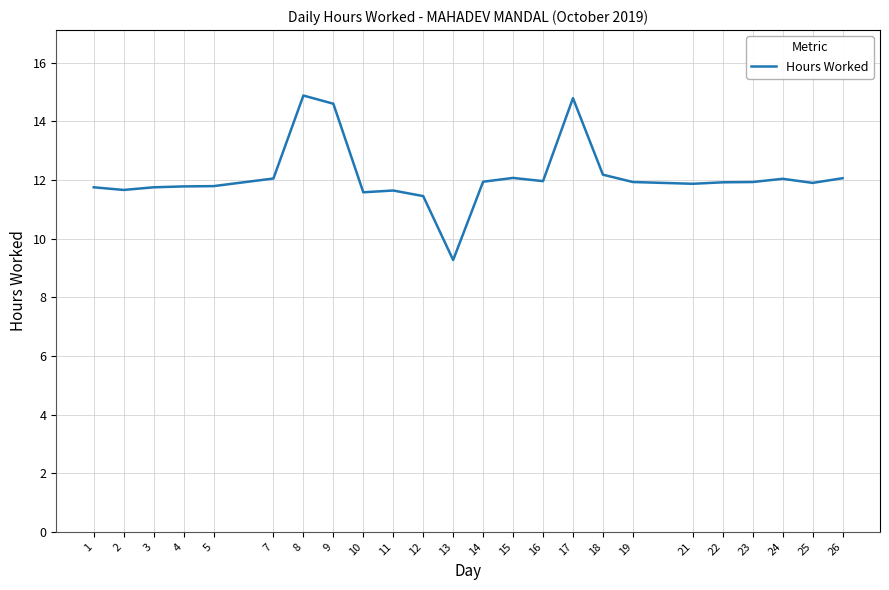

What is the difference between the maximum and minimum values?

5.6